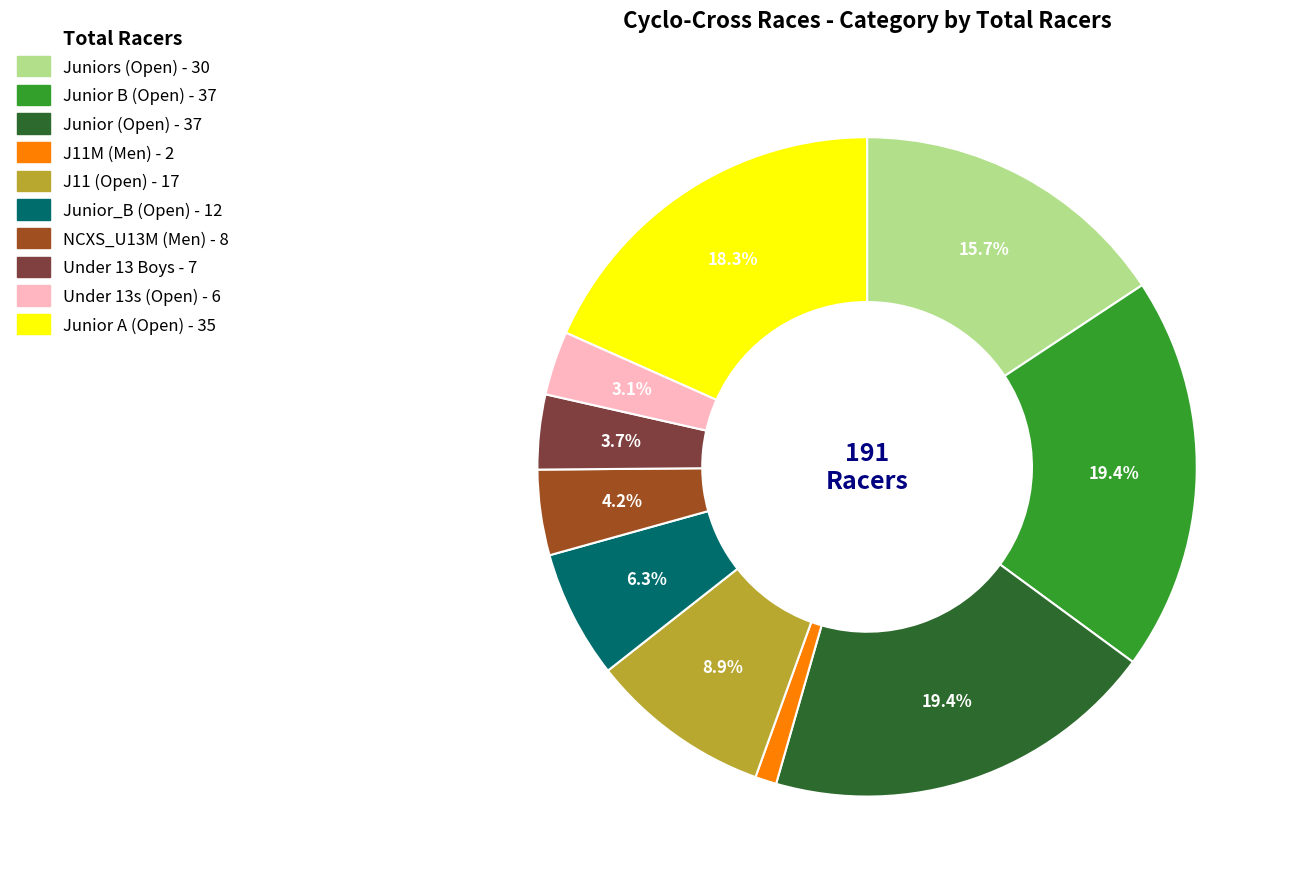

What is the smallest slice in the pie chart?

J11M (Men)